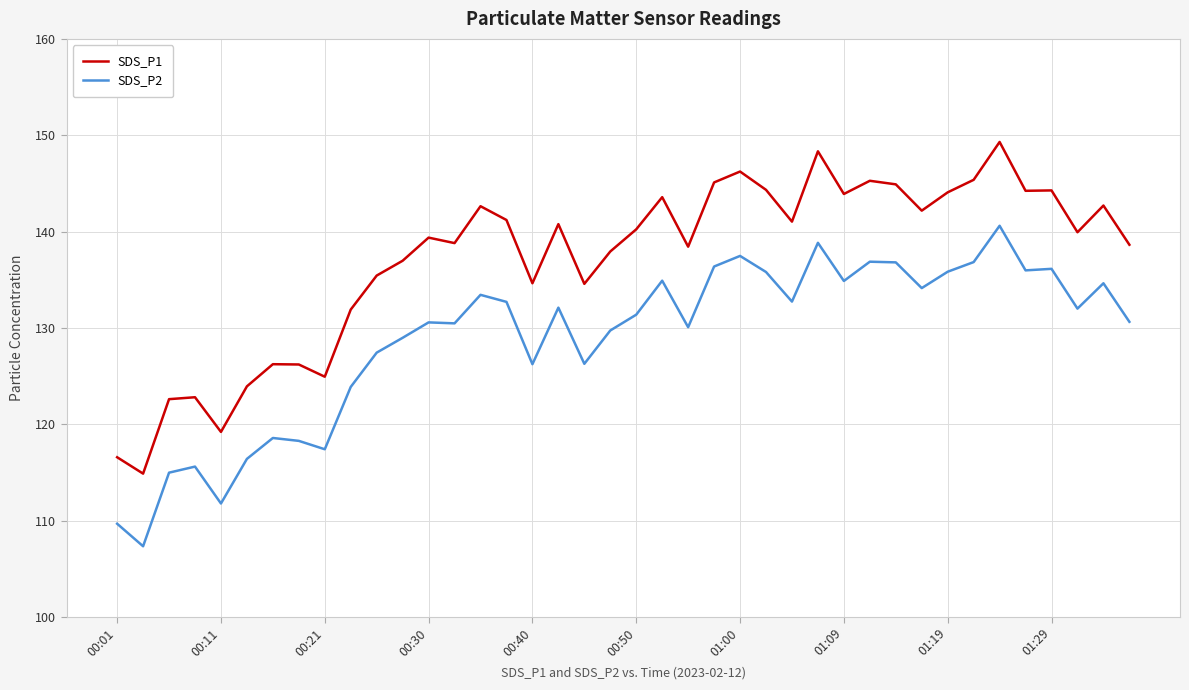

Which series has the widest spread of values?

SDS_P1